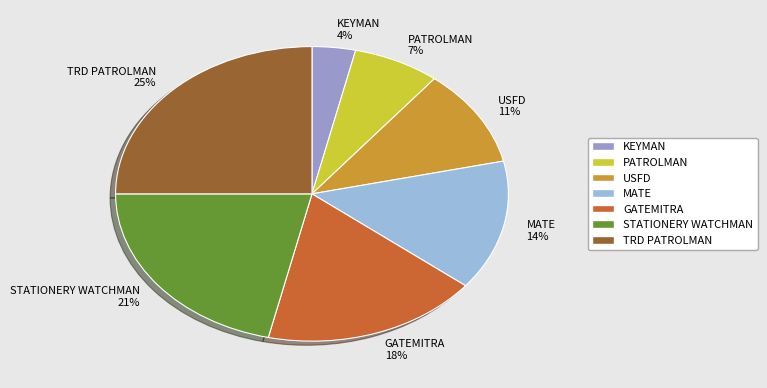

Combined, do STATIONERY WATCHMAN and PATROLMAN account for over 50%?

No